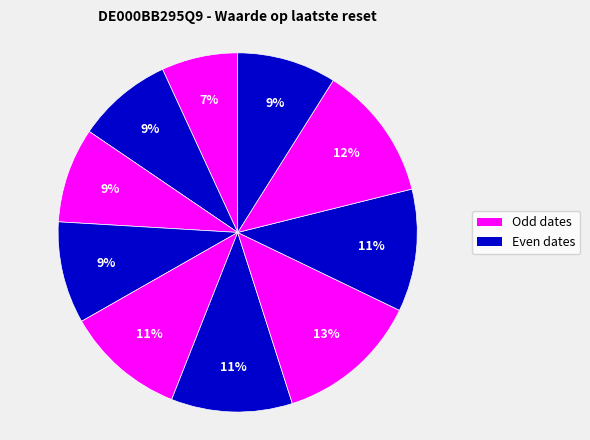

Is there any slice that represents more than half of the pie?

No